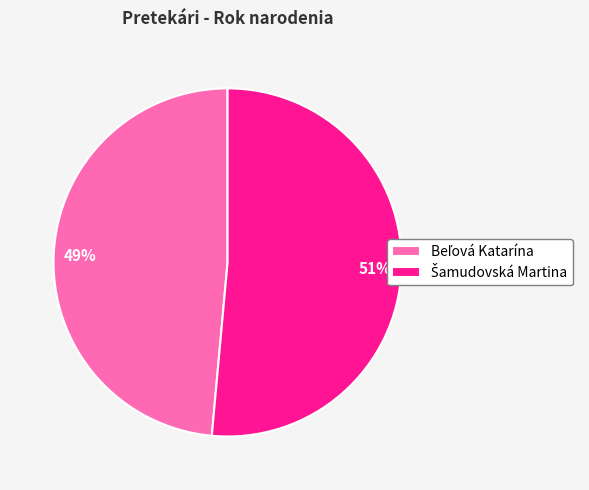

Does any single category account for the majority?

Yes